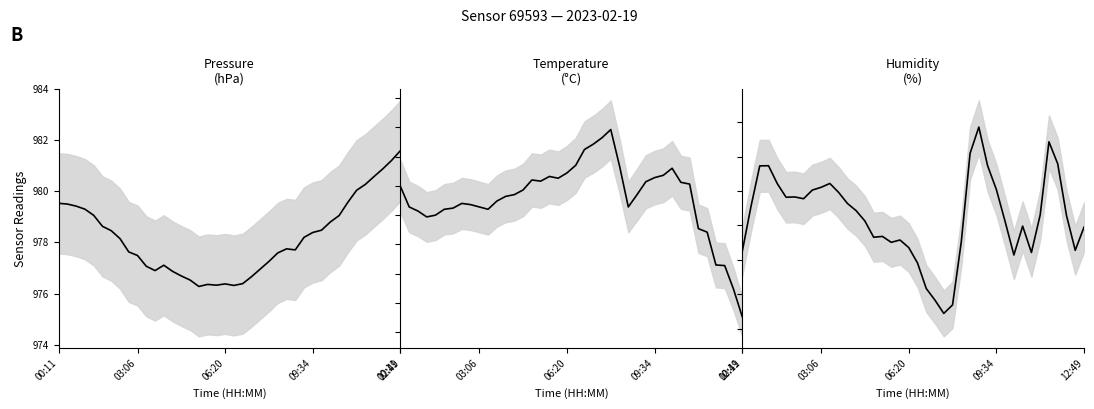

Is the value of Humidity (%) at 29 greater than the value of Pressure (hPa) at 22?

No